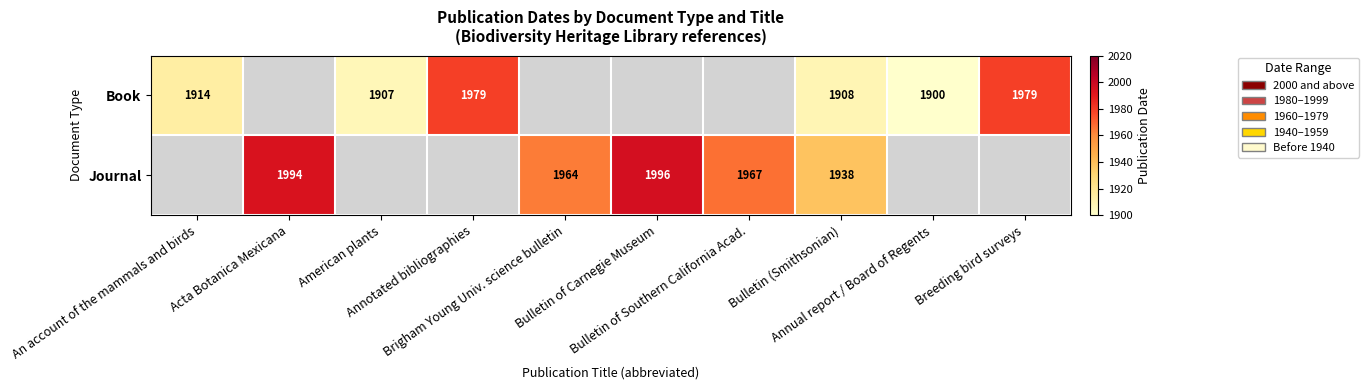

How many values in Book are above zero?

6